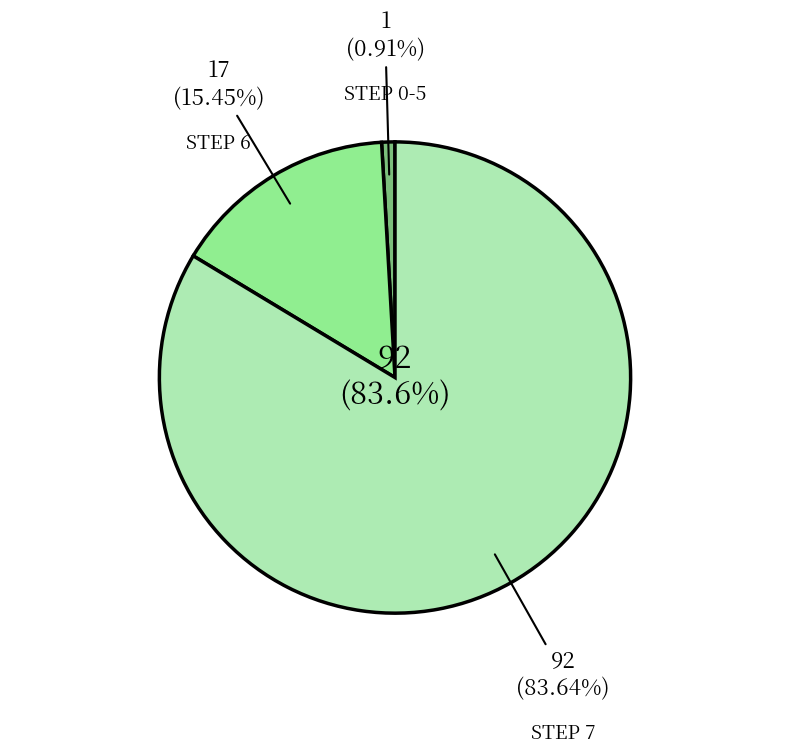

To the nearest percent, what is the combined percentage of Step 2 and Step 5?

1%